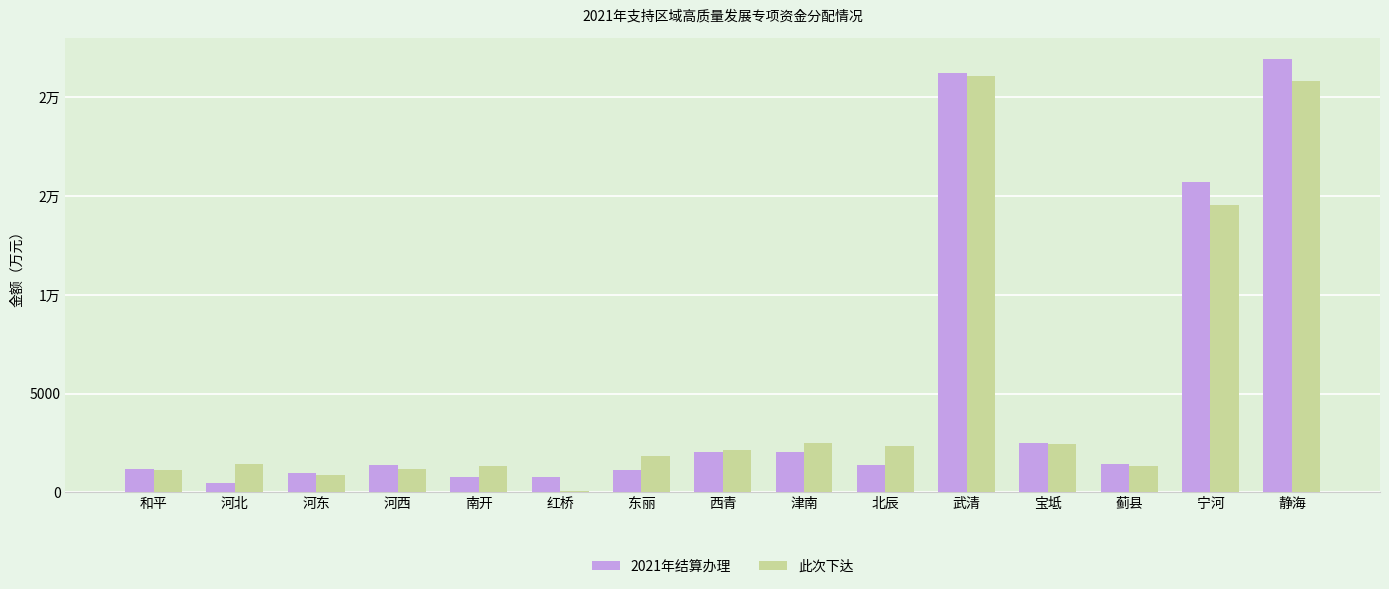

Is the value of 此次下达 at 河西 greater than the value of 2021年结算办理 at 河东?

Yes